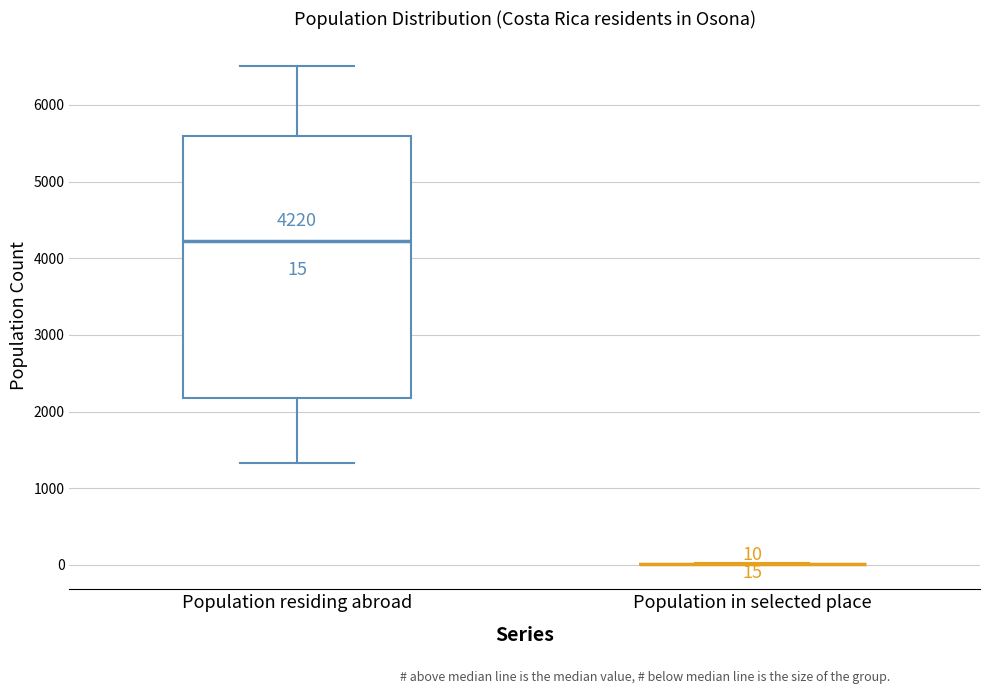

Comparing the boxes themselves (not the whiskers), which one is the tallest?

Population residing abroad